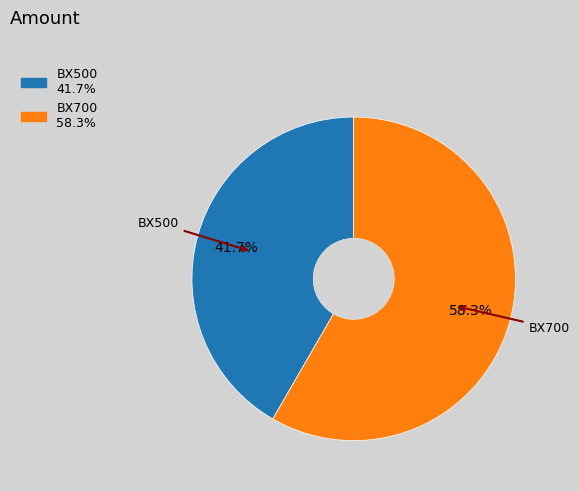

To the nearest percent, what is the combined percentage of BX700 and BX500?

100%